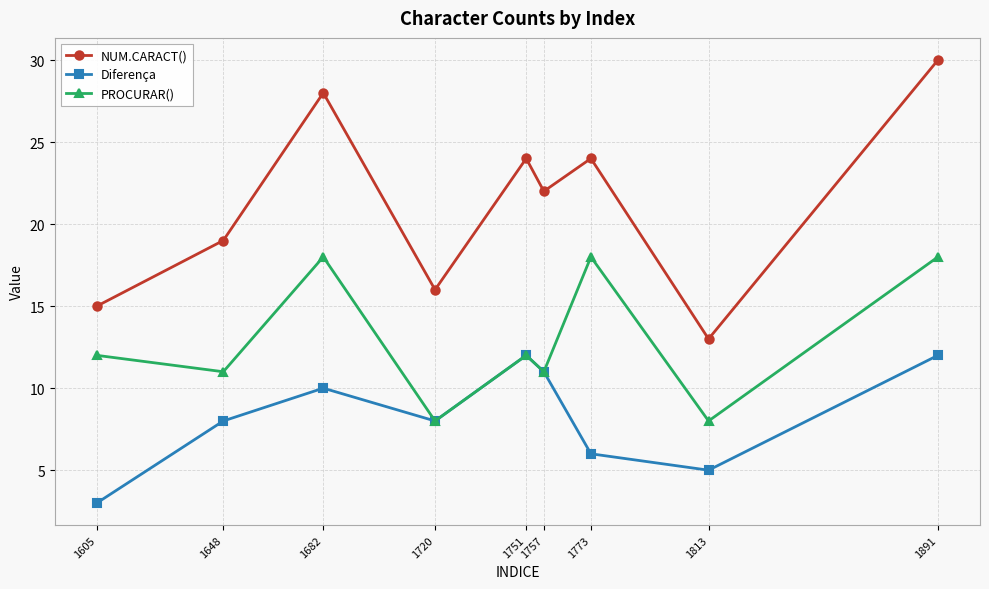

How many data points does each series have?

9